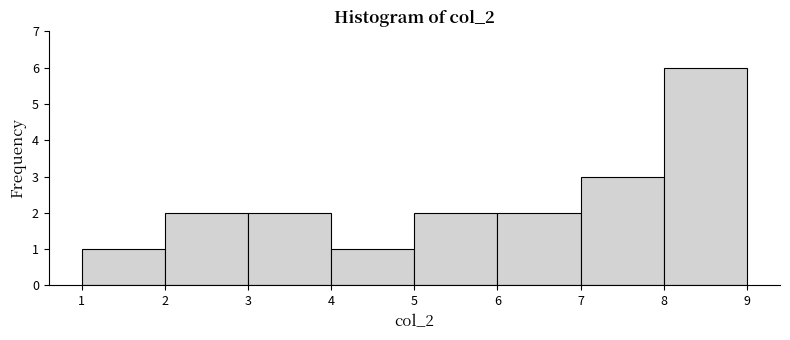

What is the height of the bar covering 7 to 8 on the x-axis? The values are not printed on the chart, so give them approximately, as read against the axis.

3